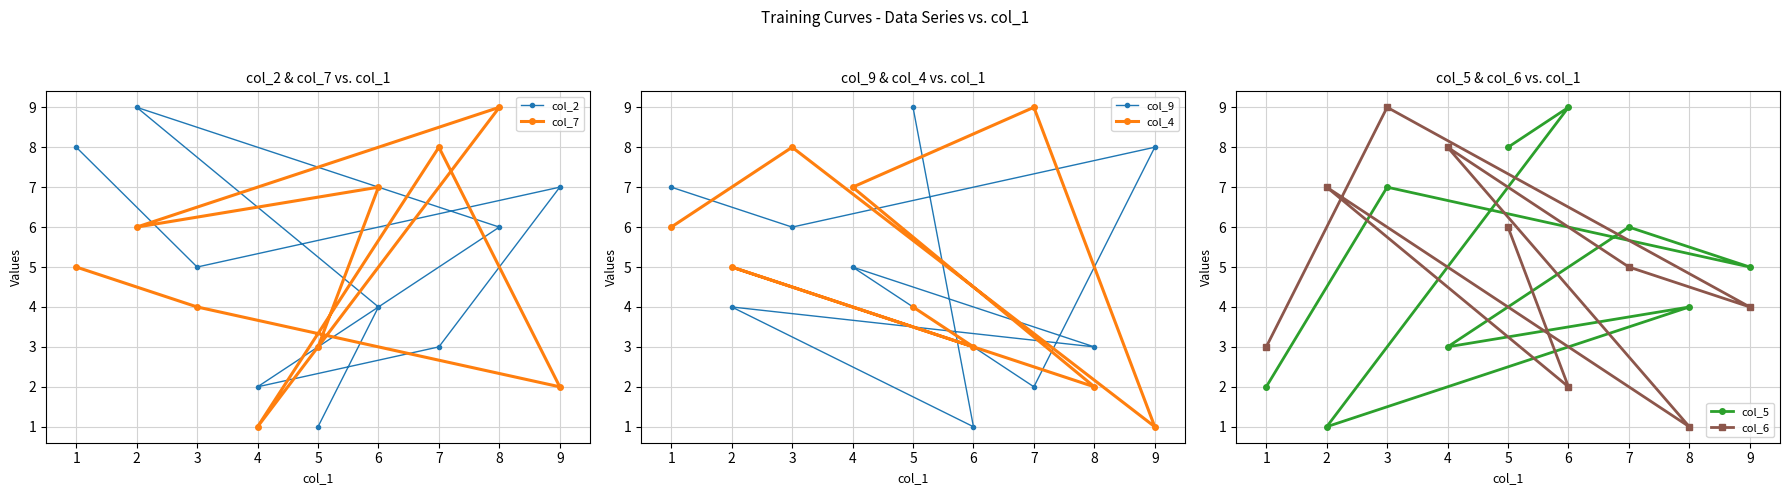

The col_7 series shows 9 at 8. True or false?

True